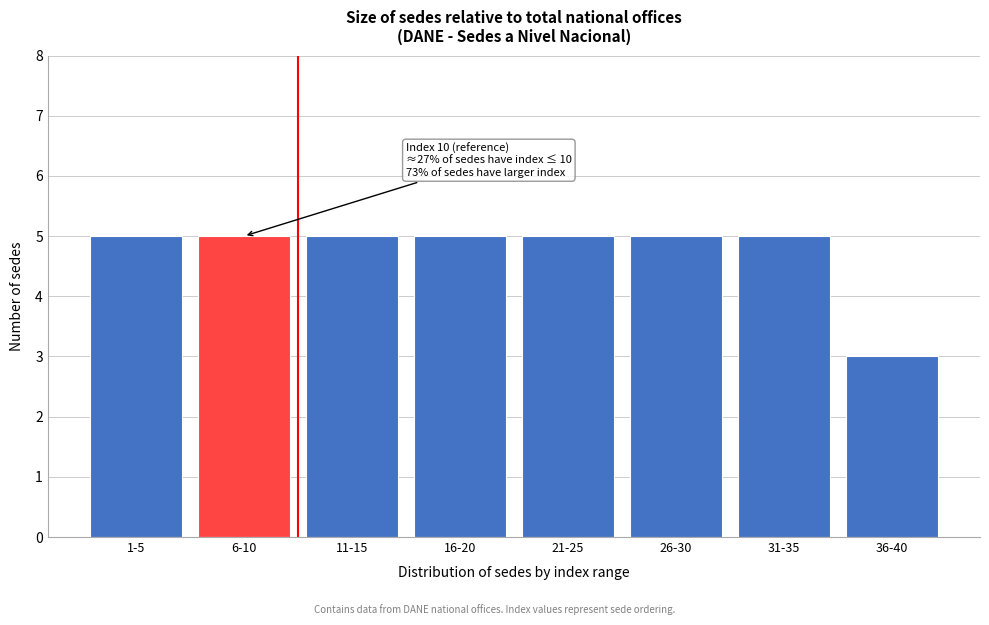

Reading right to left, what are all the values shown in this chart?

36-40=3	31-35=5	26-30=5	21-25=5	16-20=5	11-15=5	6-10=5	1-5=5